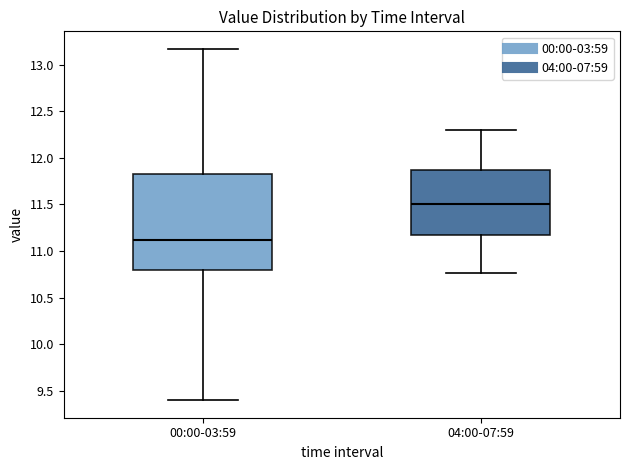

Reading left to right, read every box against the y-axis: the position of its median line, the range the box covers, and the ends of its whiskers. The values are not printed on the chart, so give them approximately, as read against the axis.

00:00-03:59: median 11.10, box 10.80 to 11.85, whiskers 9.40 to 13.15
04:00-07:59: median 11.50, box 11.20 to 11.85, whiskers 10.75 to 12.30